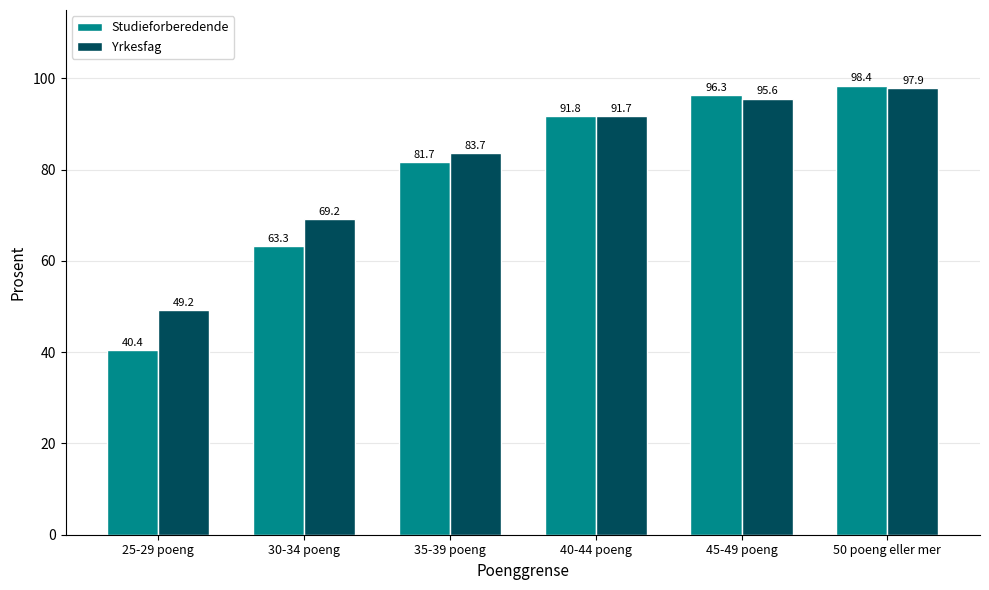

True or false: Yrkesfag has a value of 95.6 at 45-49 poeng.

True